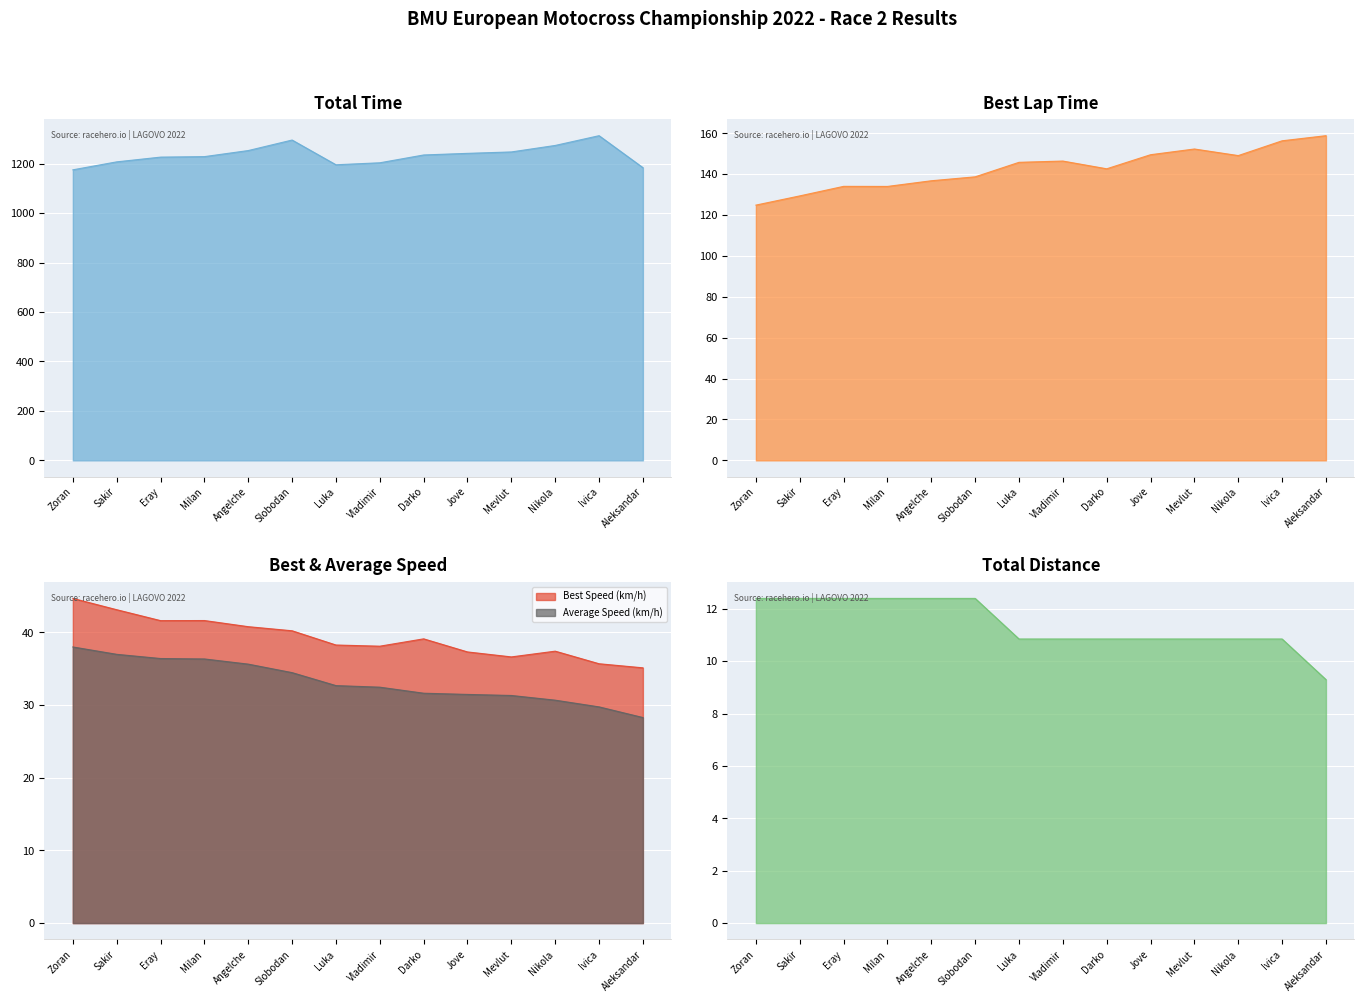

How many distinct data groups are displayed?

5